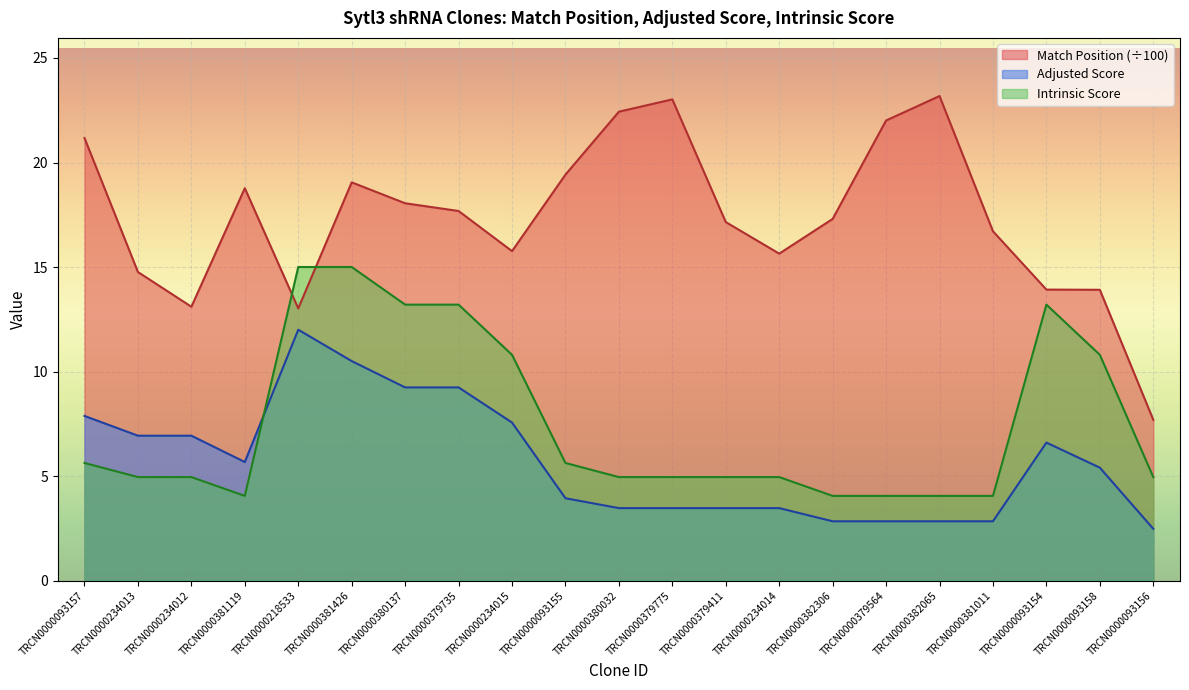

Which category has the lowest value in the Match Position series?

TRCN0000093156